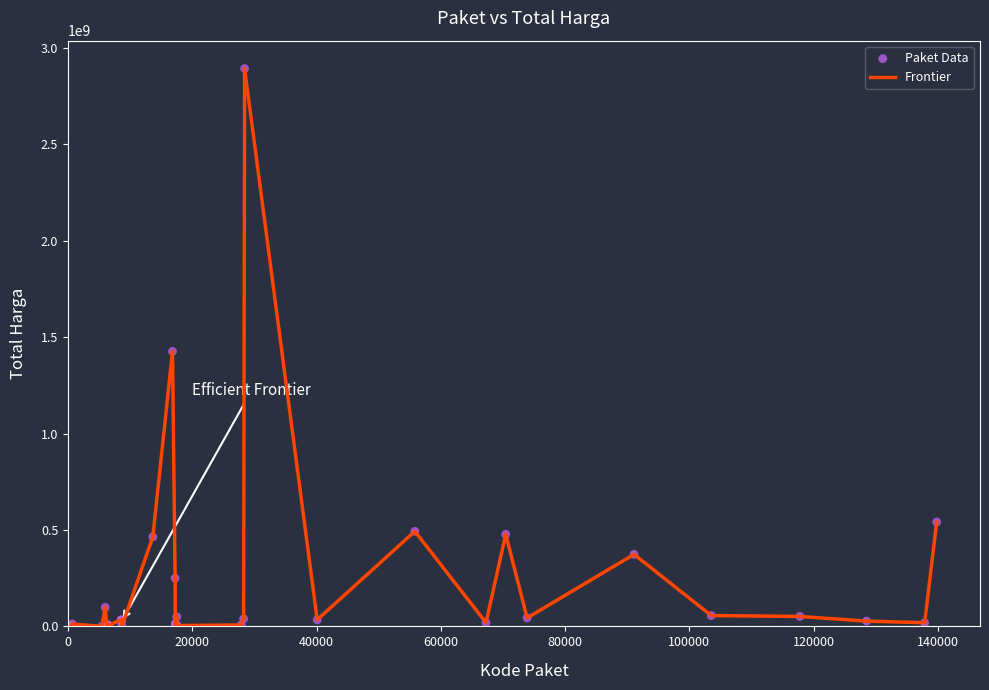

What is the greatest value displayed?

2892122000